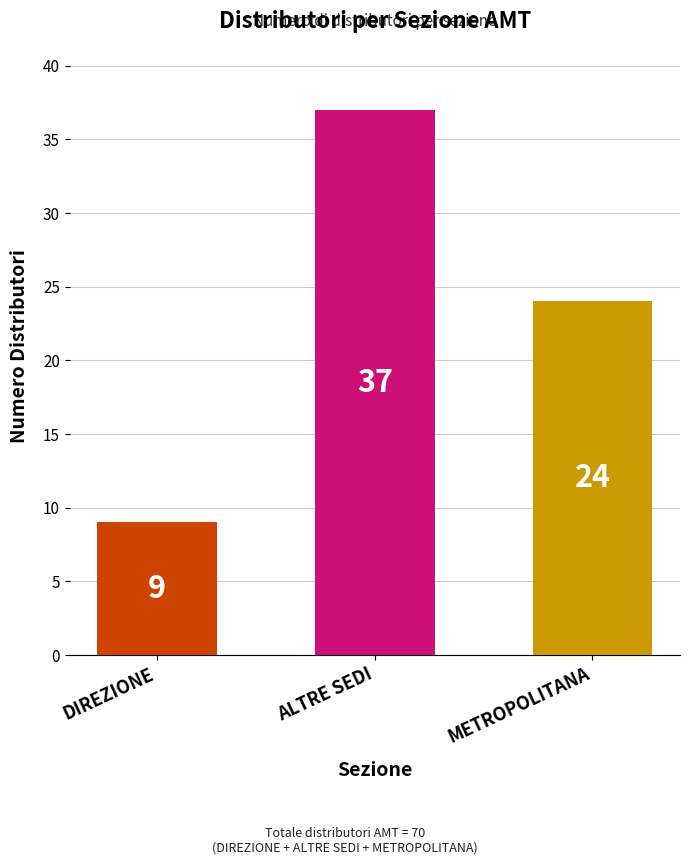

Are the bars grouped side by side (vs. stacked)?

No